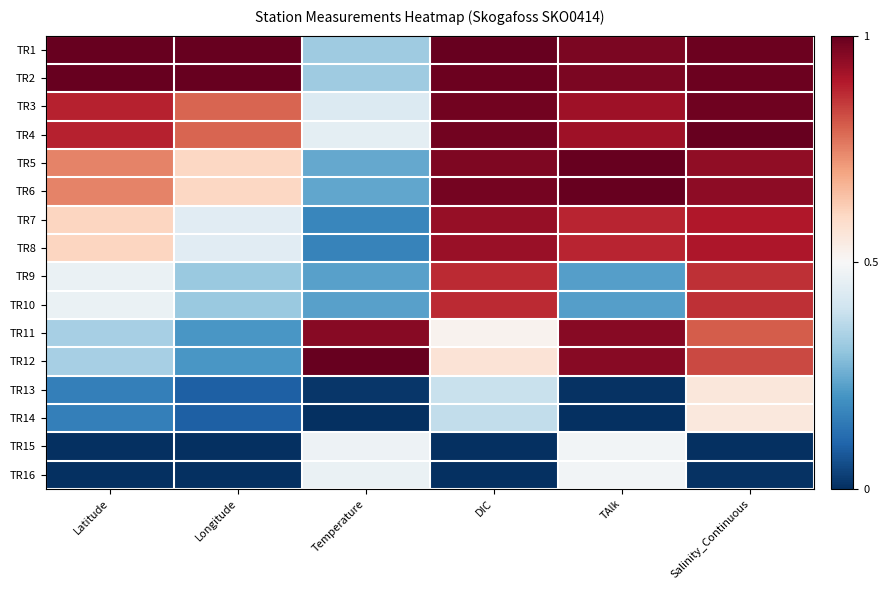

Rank the series by their maximum value, from lowest to highest.

TR15, TR16, TR14, TR13, TR9, TR10, TR8, TR7, TR11, TR3, TR2, TR1, TR4, TR5, TR6, TR12